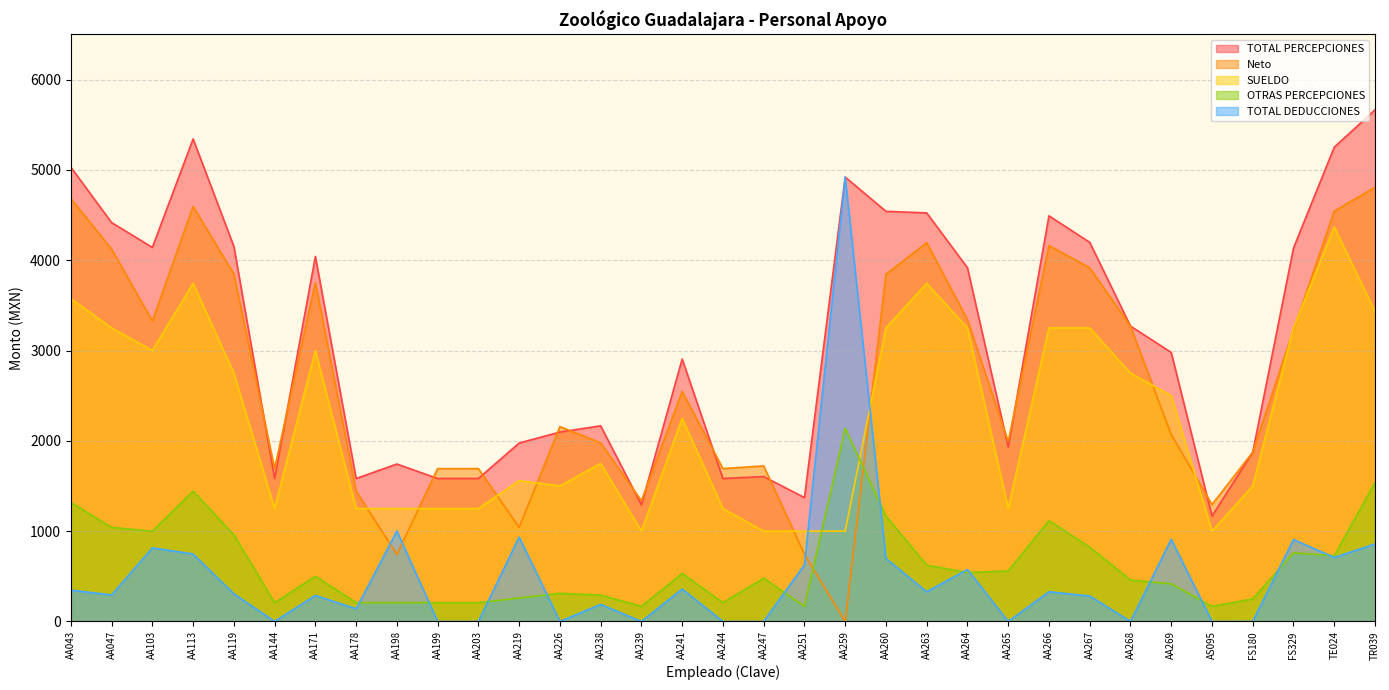

How many values in the Neto series exceed 2157?

17